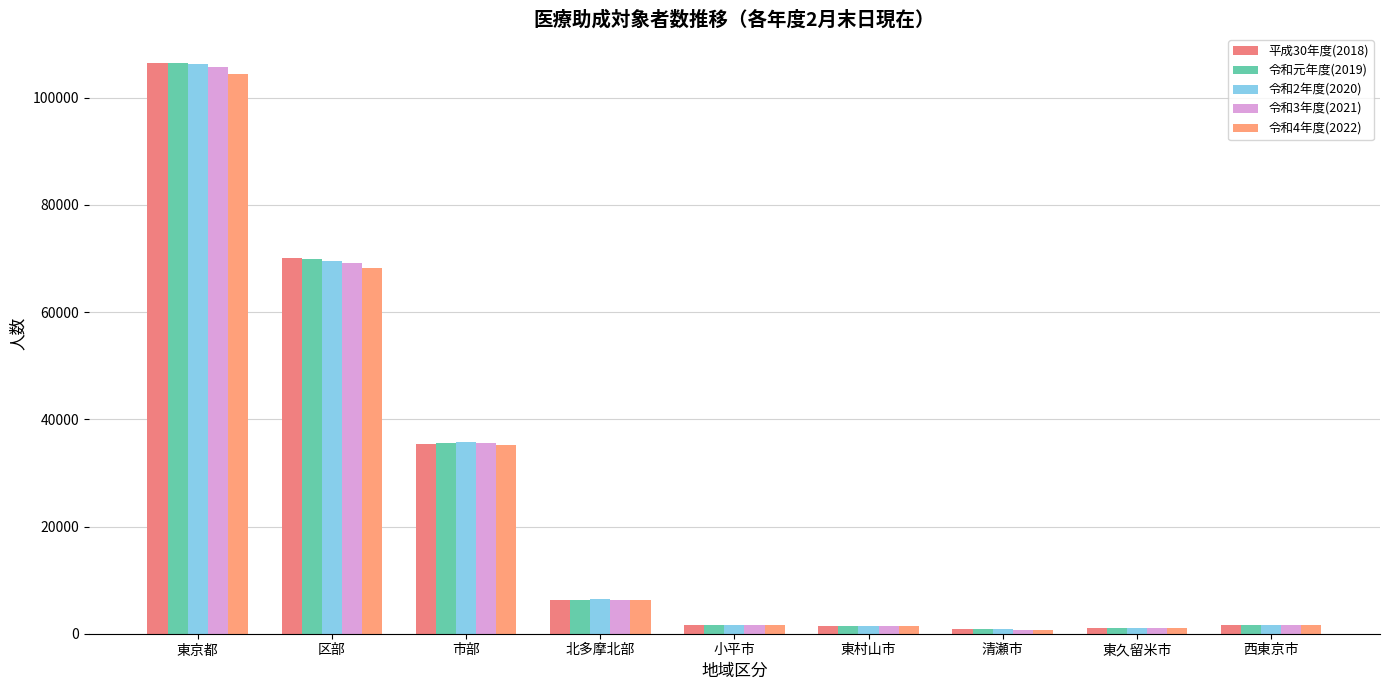

Which series has the widest spread of values?

令和元年度(2019)